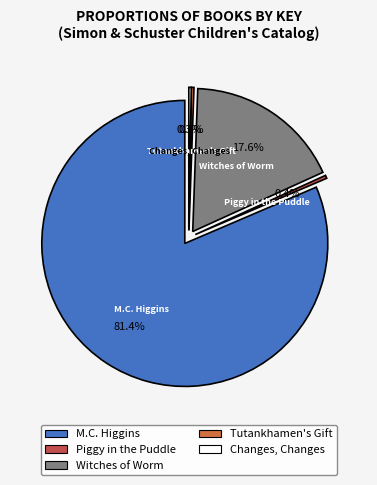

What percentage do Tutankhamen's Gift and Piggy in the Puddle together represent?

0.6%